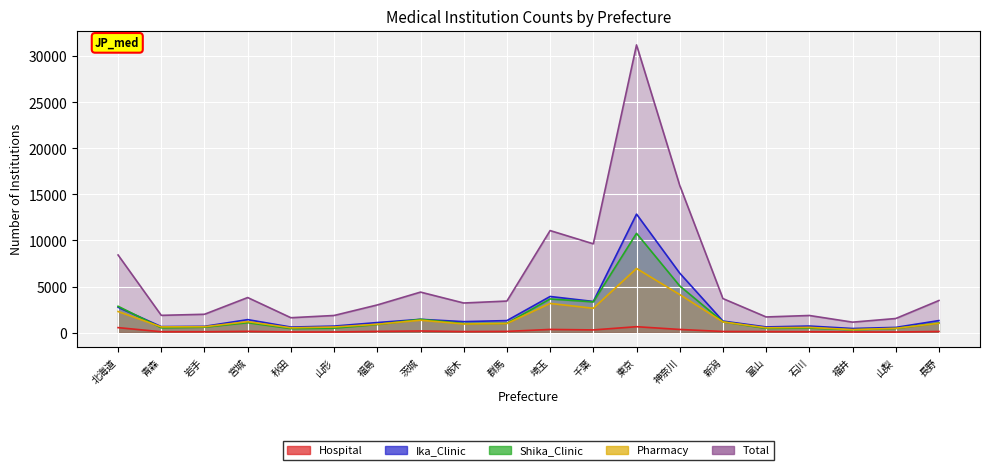

What is the maximum value for Hospital?

638